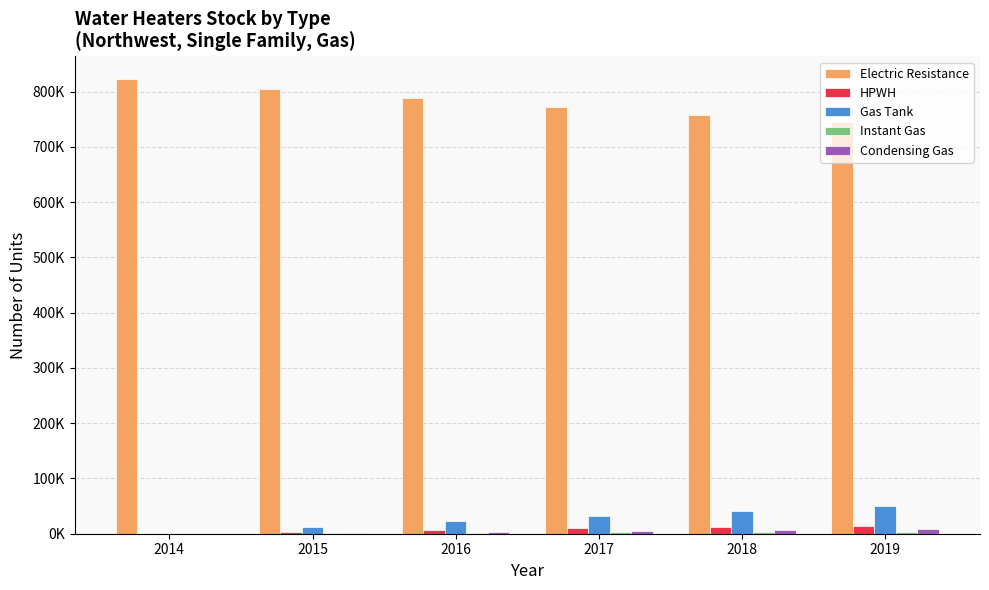

Are the bars grouped side by side (vs. stacked)?

Yes